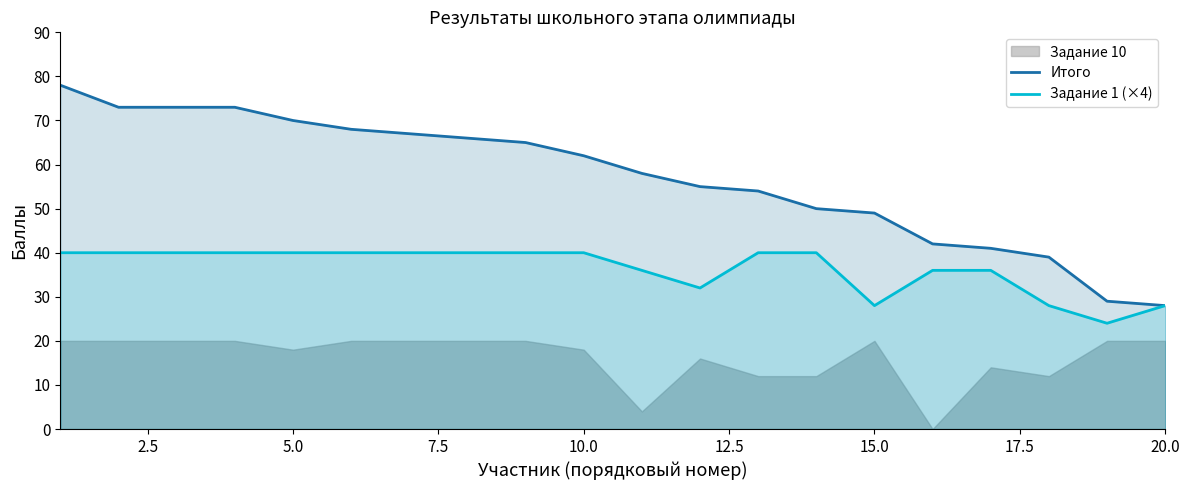

How many lines are shown in the chart?

2